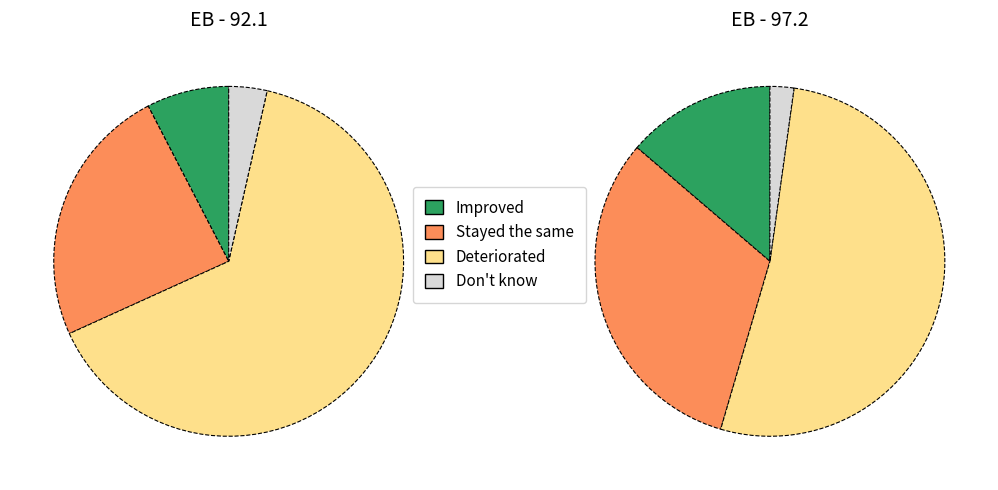

What is the spread (max minus min) of values at Stayed the same?

473